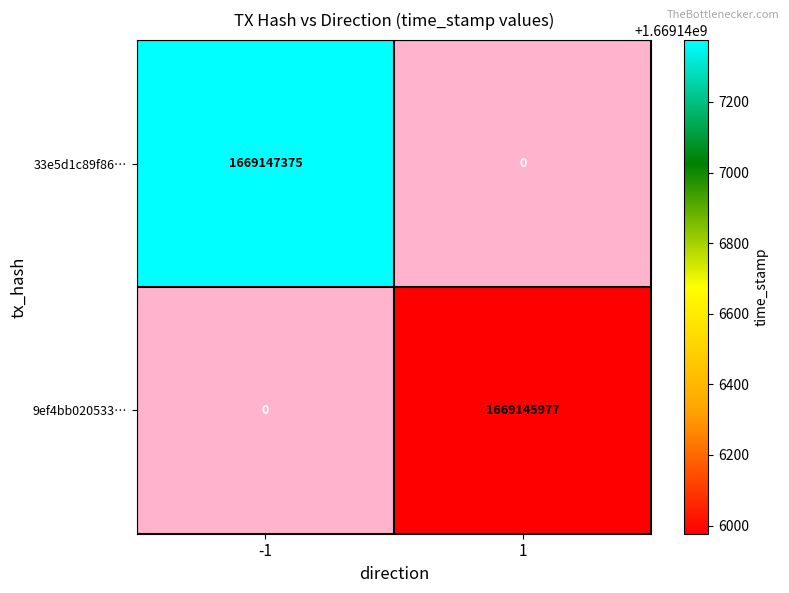

At -1, list the series in order from largest to smallest.

33e5d1c89f86…, 9ef4bb020533…